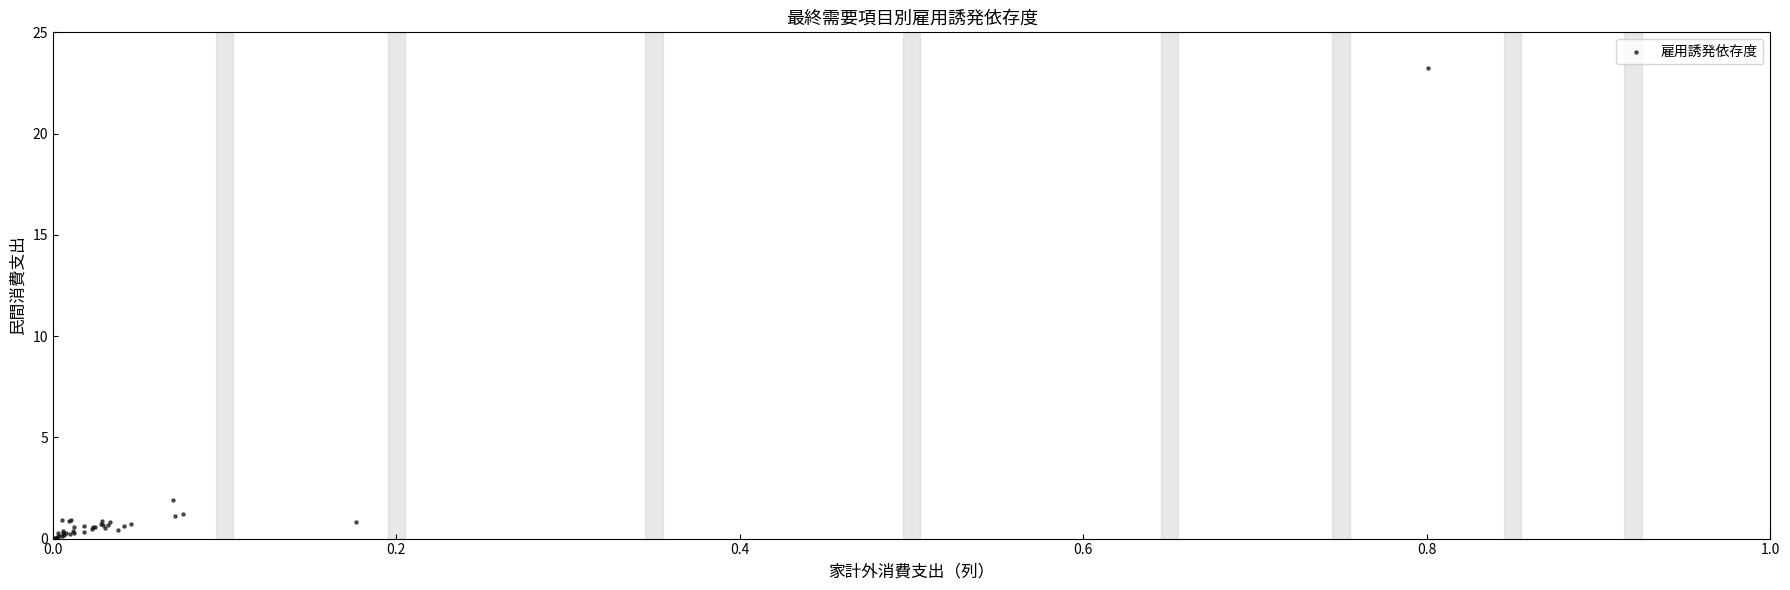

What Y value in the scatter plot is closest to 11?

1.9